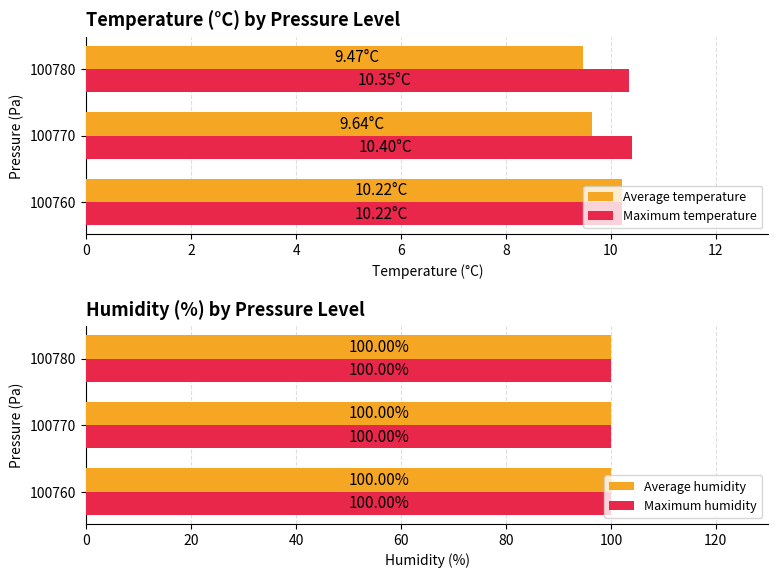

What is the average value of the Maximum temperature series?

10.3